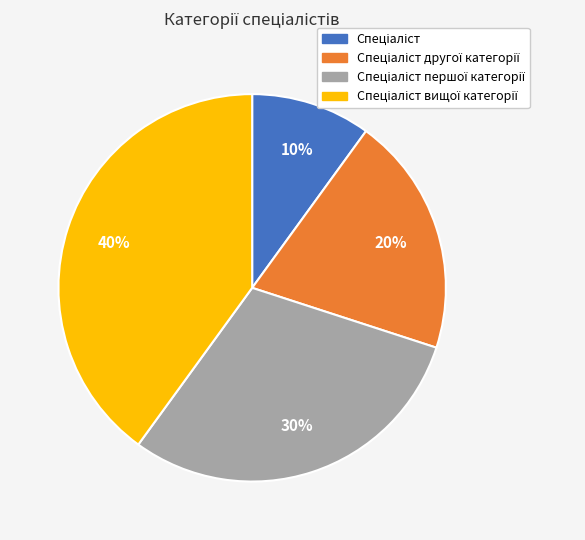

To the nearest percent, what is the difference between the largest and smallest slice percentages?

30%